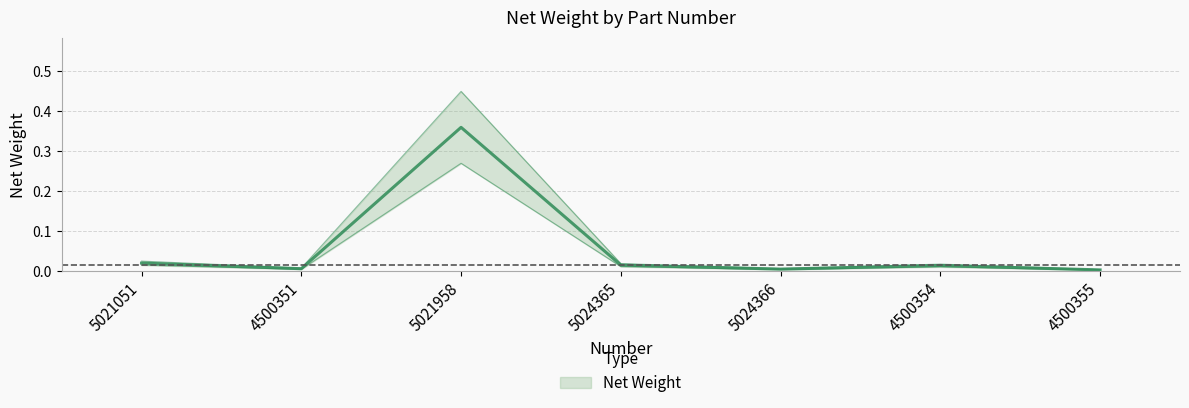

Is it true that the value at 5021958 is 0.4?

False